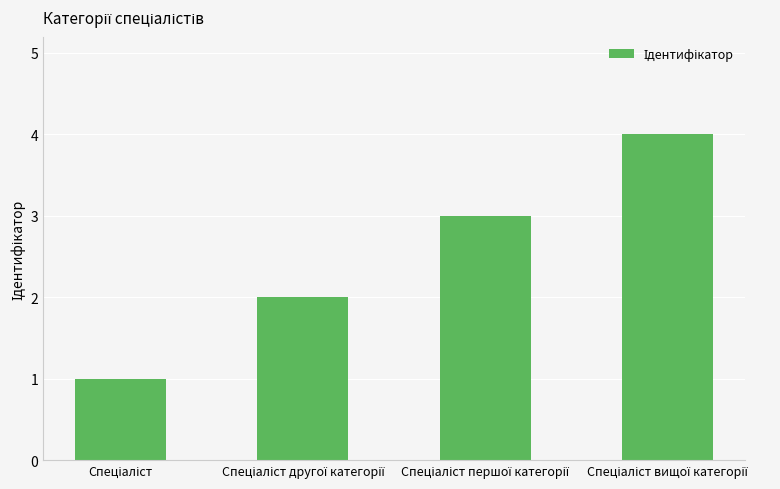

What is the greatest value displayed?

4